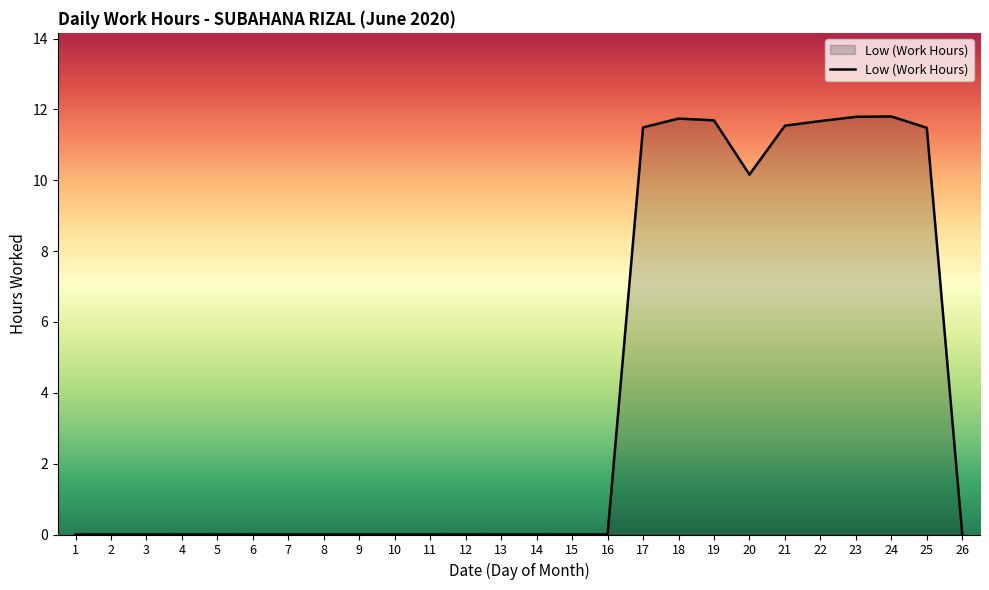

What is the average value?

4.0